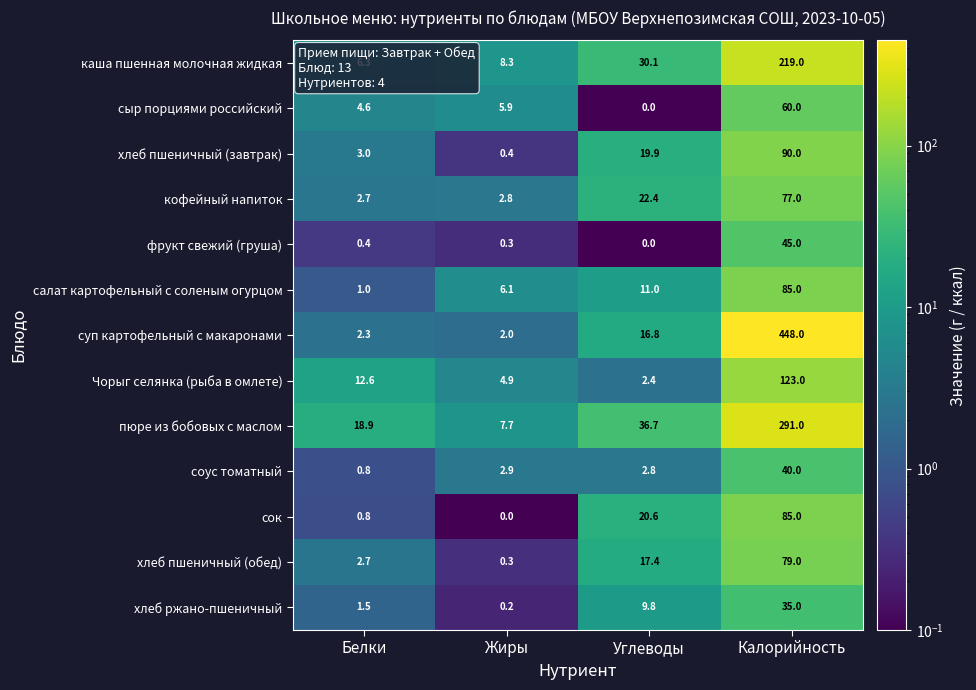

Which series has the largest range (max minus min)?

суп картофельный с макаронами